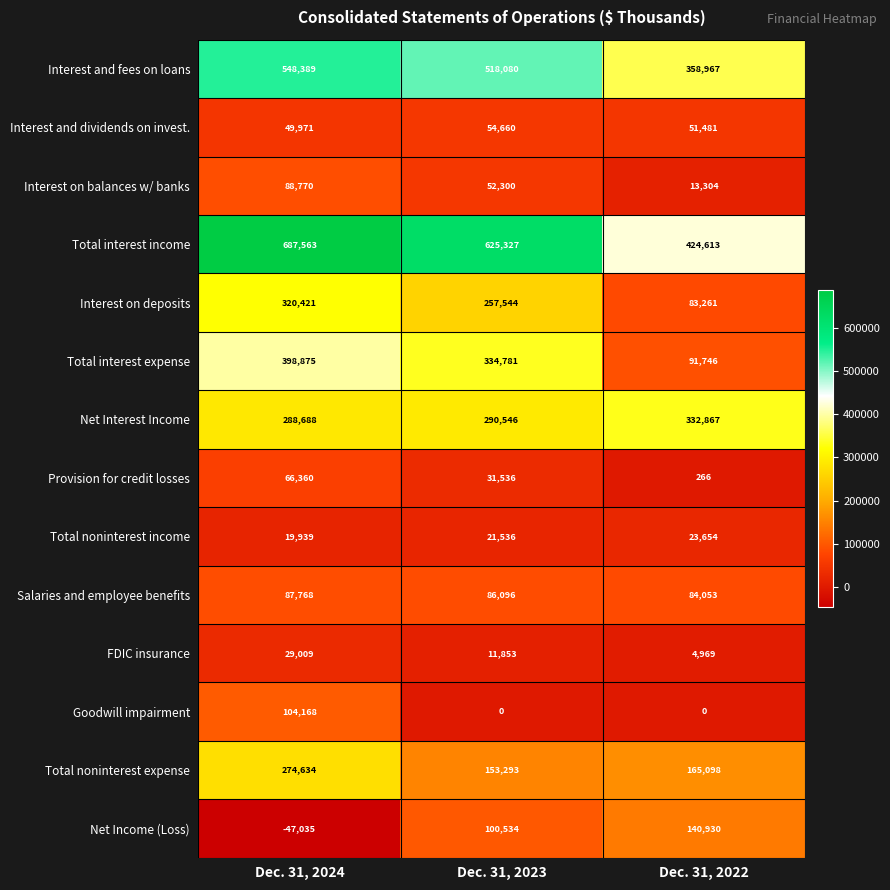

What is the spread (max minus min) of values at Dec. 31, 2022?

424613